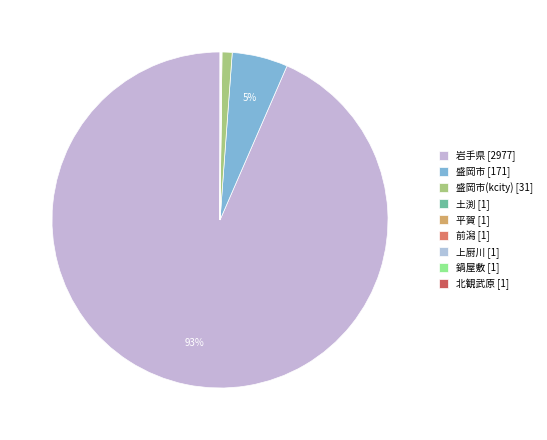

Which category has the biggest portion of the pie?

岩手県 [2977]